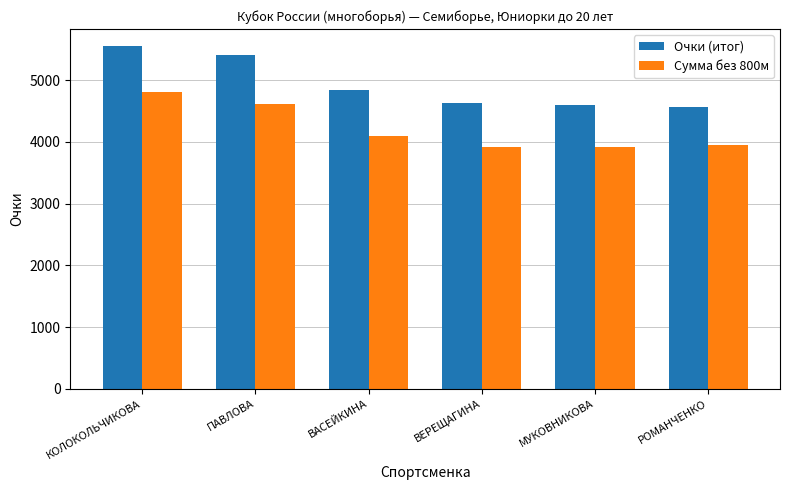

Are the bars grouped side by side (vs. stacked)?

Yes